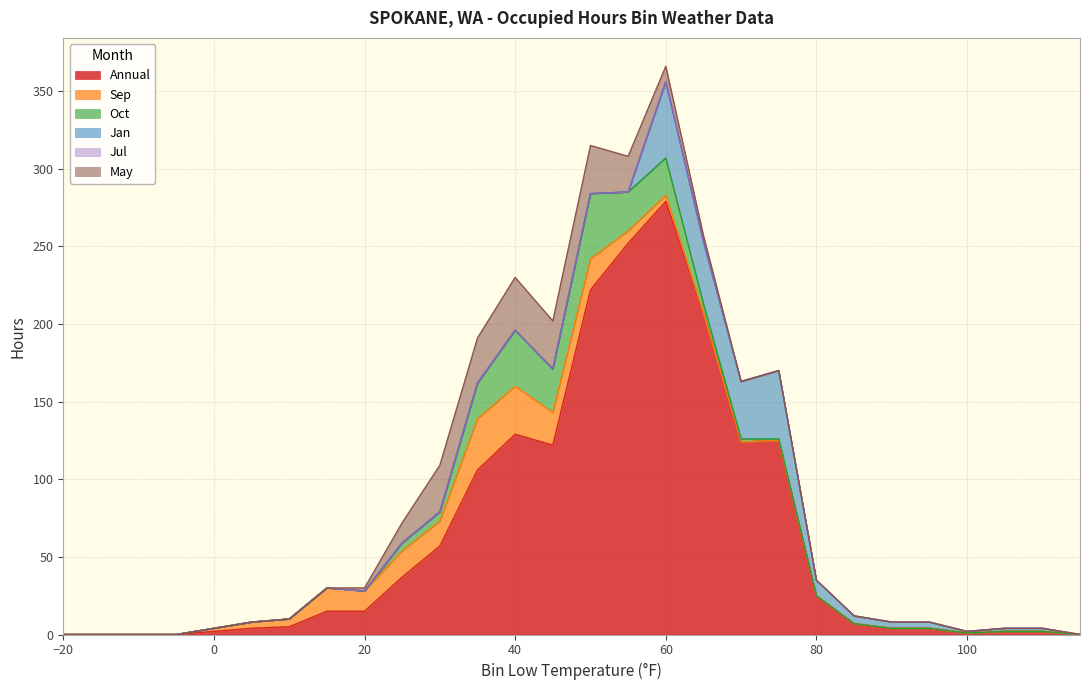

Read the Annual value at 90, to the nearest 5.

5